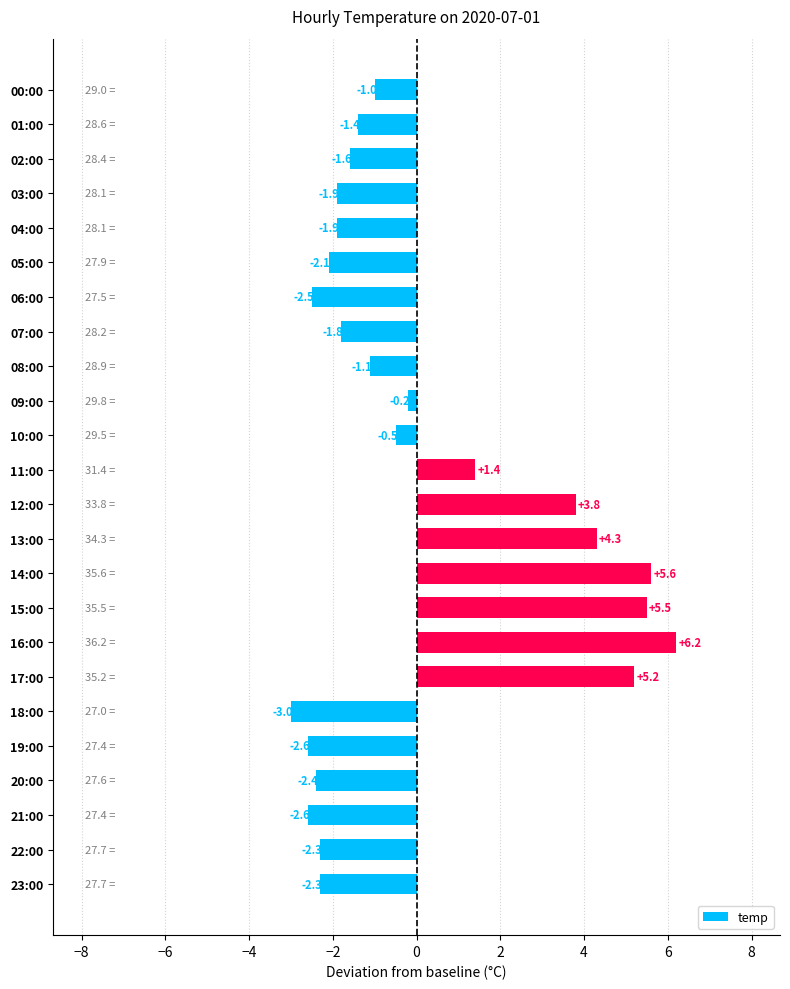

What is the maximum value shown in the chart?

6.2